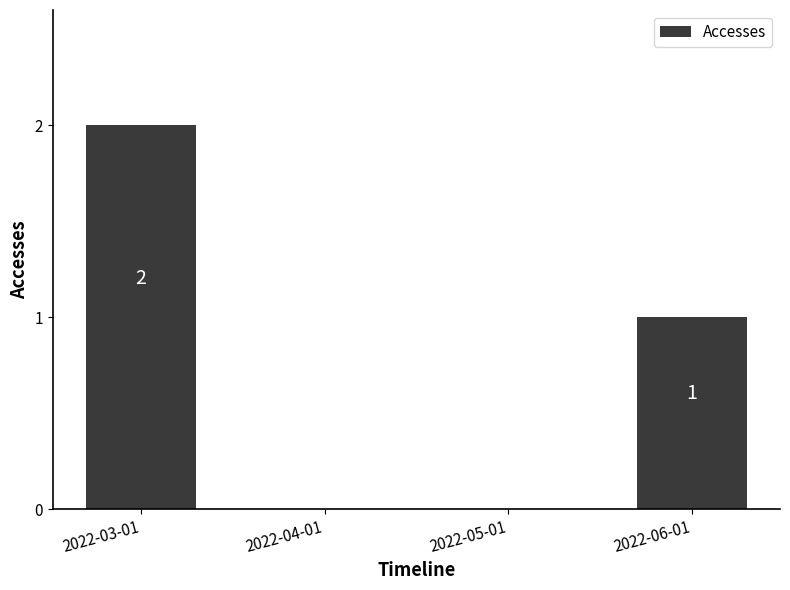

Which label corresponds to the largest value in the chart?

2022-03-01